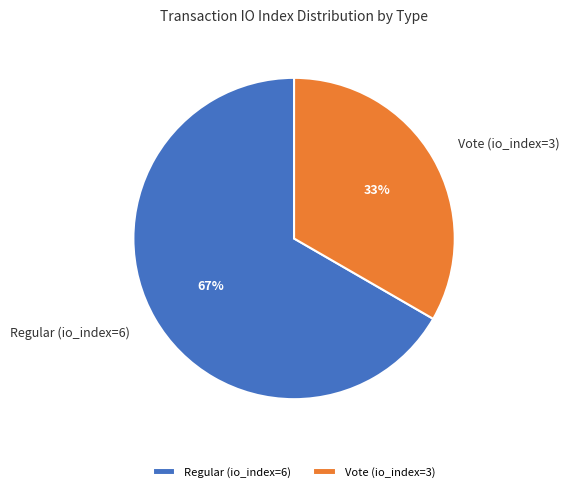

What percentage is the Regular (io_index=6) slice, to the nearest percent?

67%